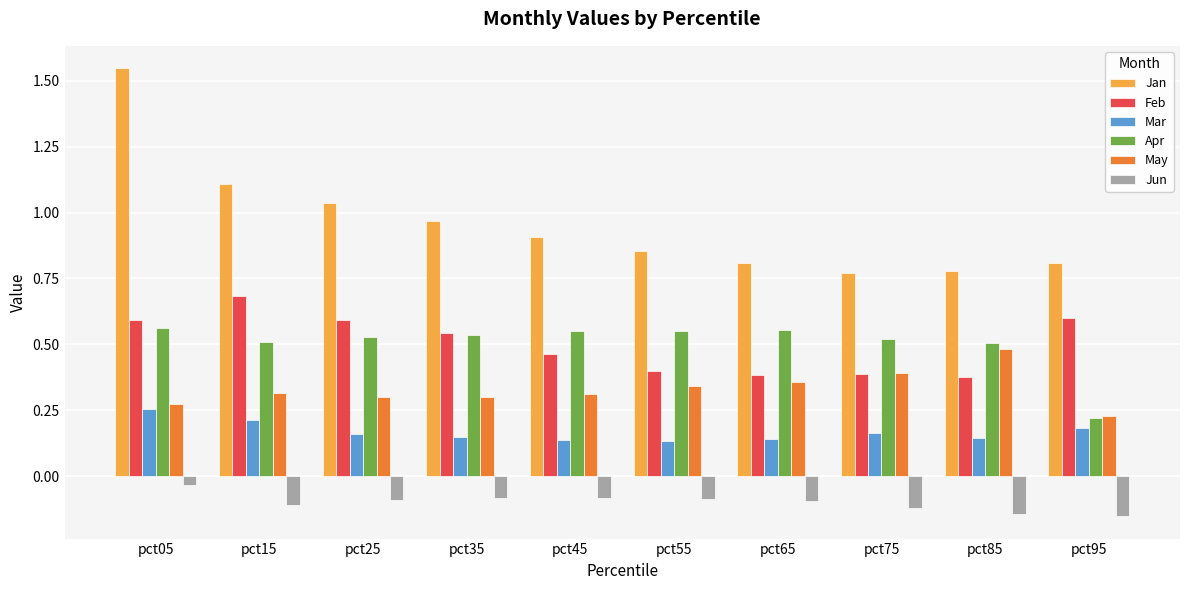

What is the sum of all Jan values?

9.6